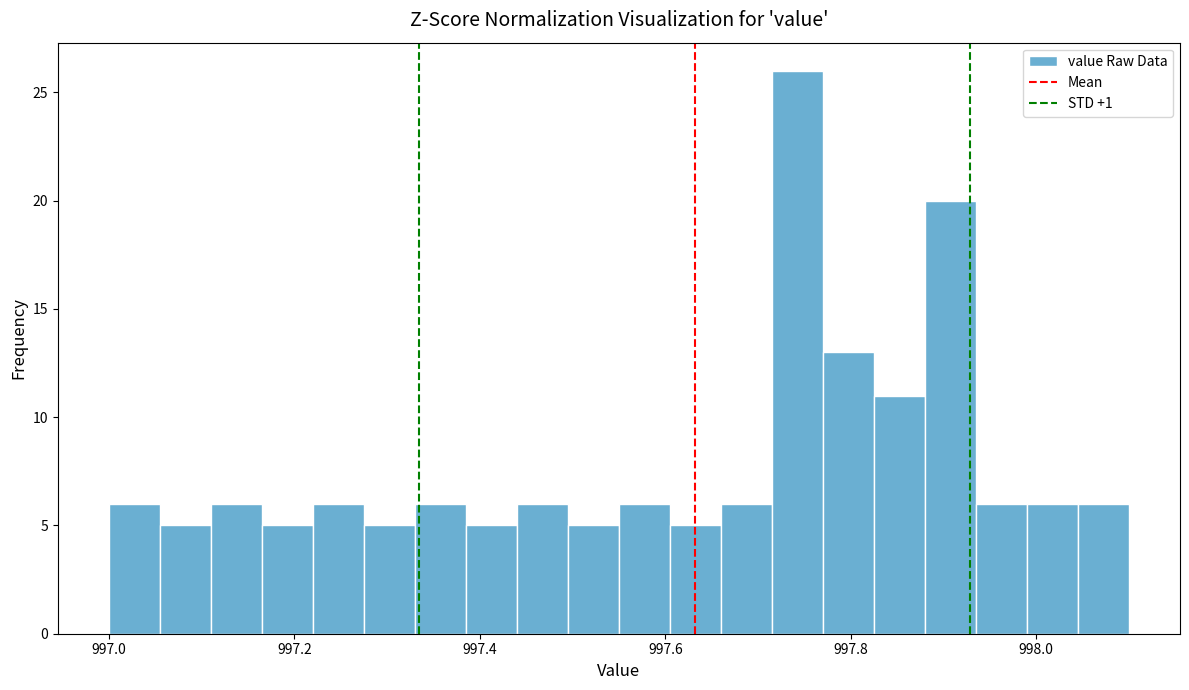

Around what value on the x-axis is the tallest bar? Give the approximate position of its centre, as read against the axis.

997.74